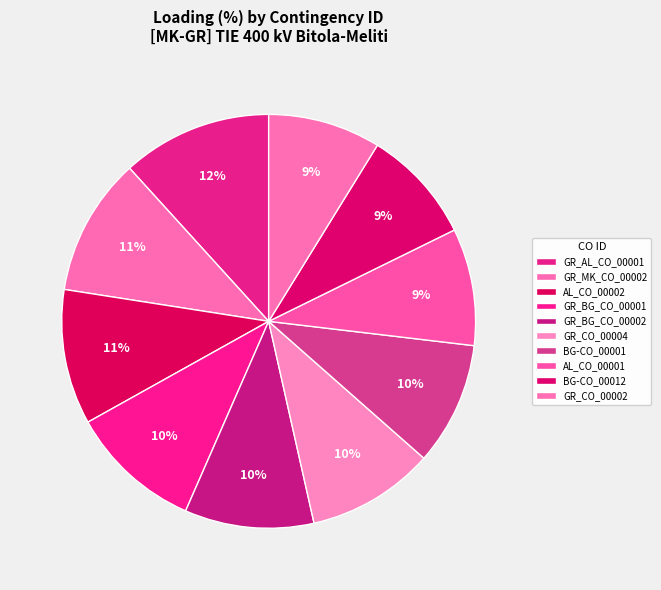

Is there any slice that represents more than half of the pie?

No